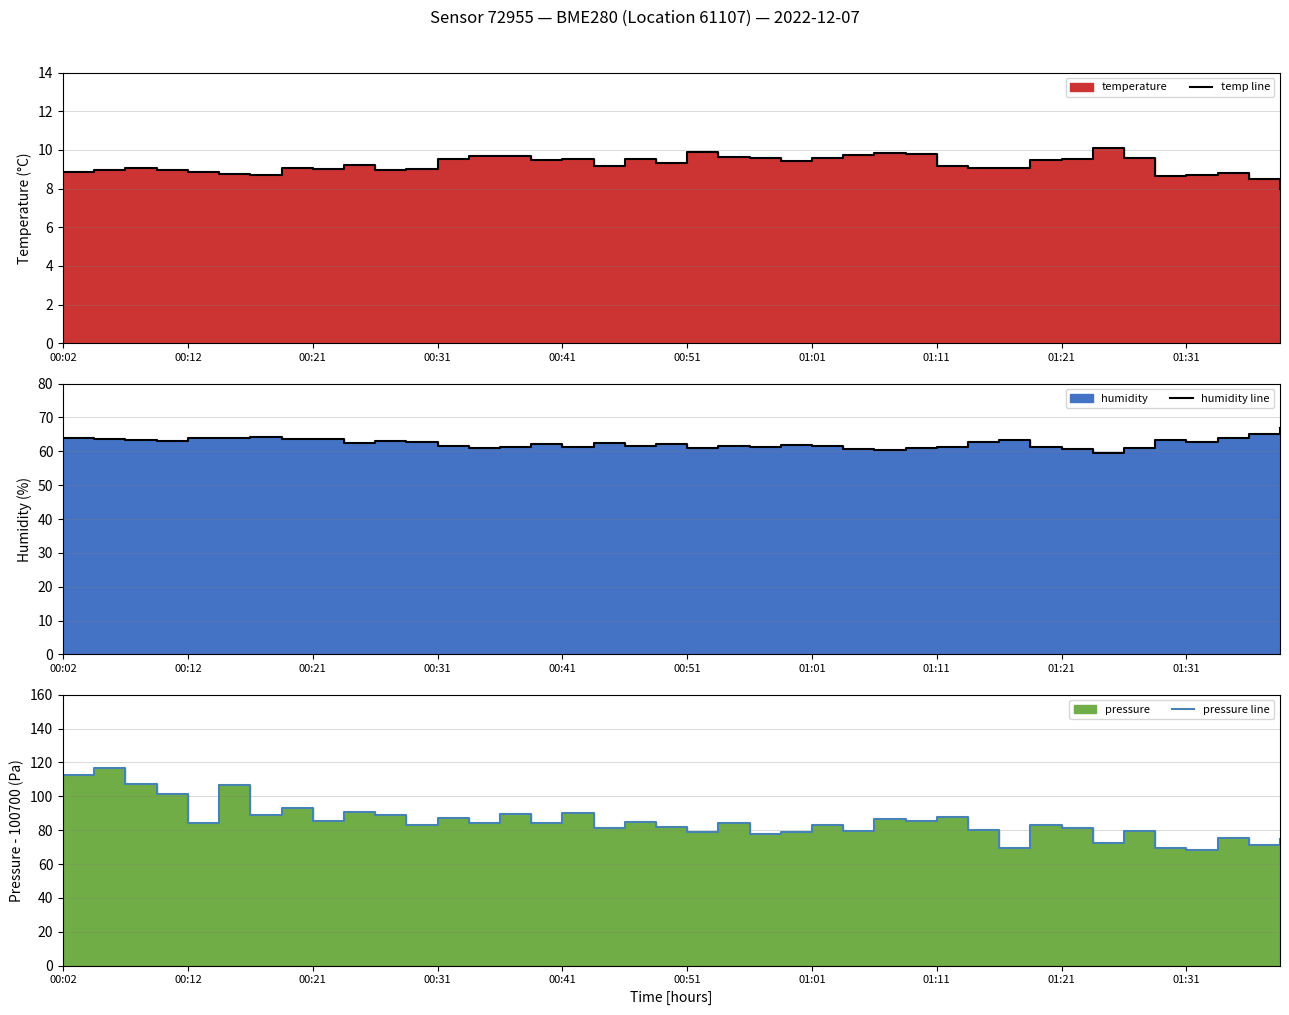

What is the sum of the temp line values at 37 and 15?

18.2